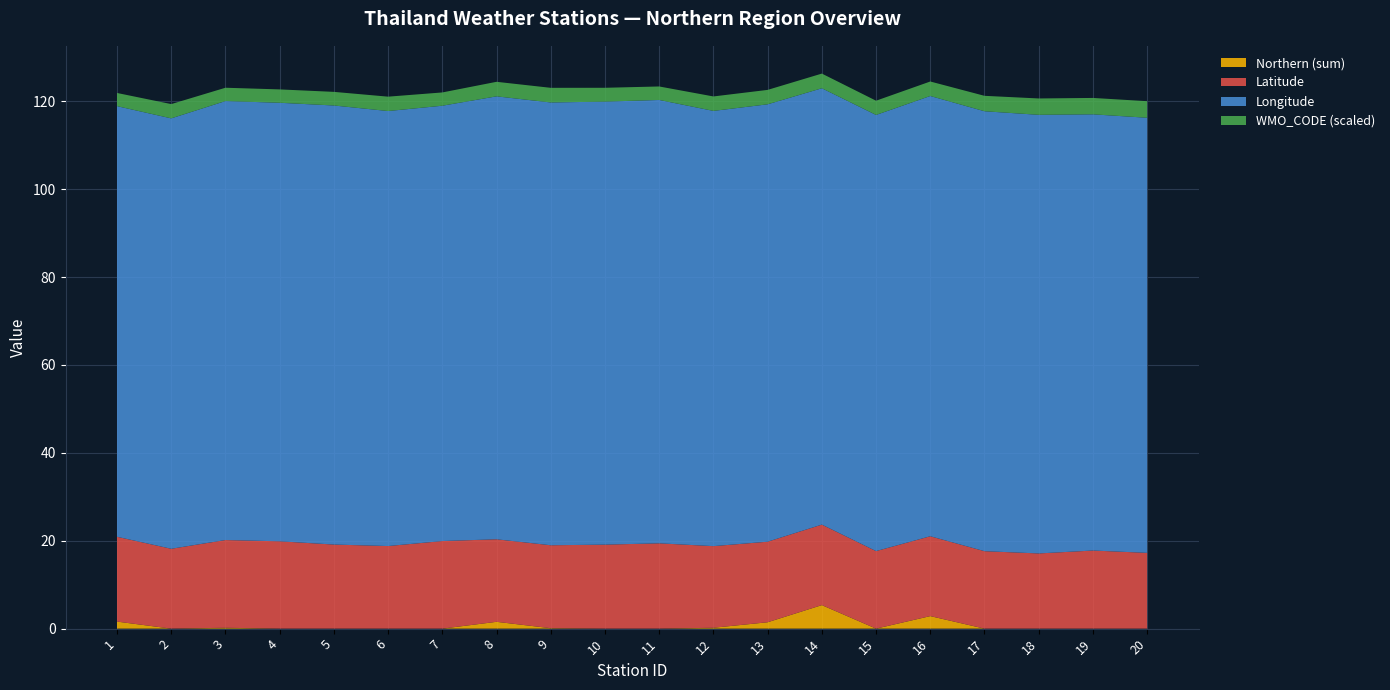

Reading left to right, extract all data points from this chart.

Northern (sum): 1.6	0.0	0.2	0.0	0.0	0.0	0.0	1.6	0.1	0.0	0.0	0.2	1.4	5.3	0.0	2.9	0.0	0.0	0.0	0.0
Latitude: 19.3	18.2	20.0	19.9	19.1	18.8	19.9	18.8	18.9	19.1	19.4	18.6	18.3	18.3	17.6	18.2	17.6	17.1	17.8	17.2
Longitude: 98.0	97.9	99.9	99.8	99.9	99.0	99.0	100.8	100.8	100.8	100.9	99.0	99.5	99.3	99.2	100.2	100.1	99.8	99.2	99.0
WMO_CODE (scaled): 3.0	3.2	3.0	3.0	3.1	3.3	3.0	3.3	3.3	3.1	3.1	3.3	3.3	3.3	3.2	3.3	3.5	3.7	3.7	3.8